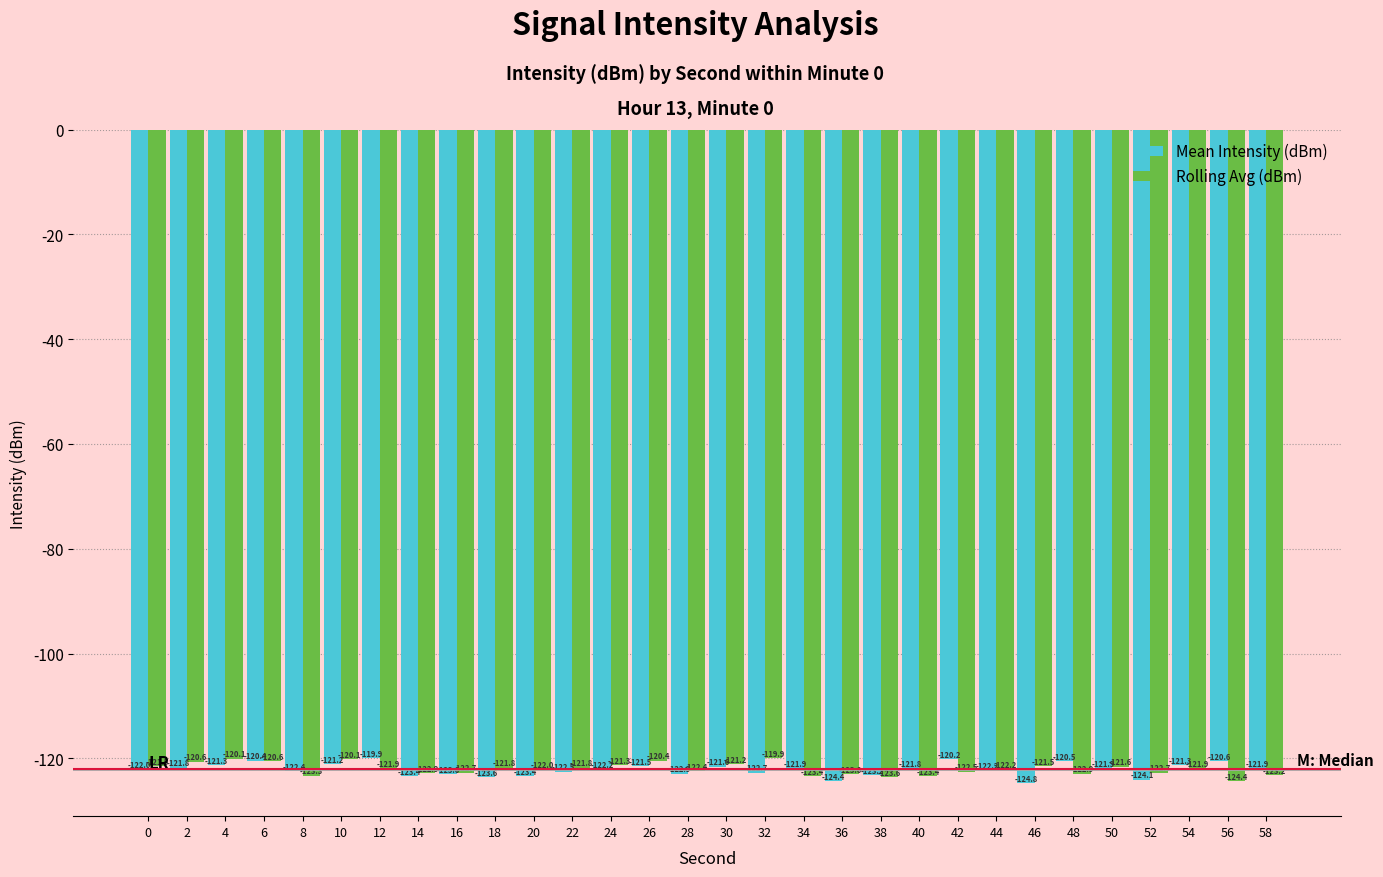

At how many categories does at least one series exceed -121?

10